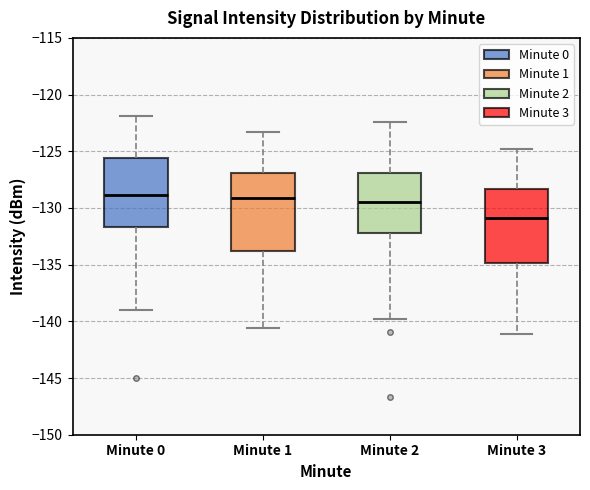

Reading left to right, read every box against the y-axis: the position of its median line, the range the box covers, and the ends of its whiskers. The values are not printed on the chart, so give them approximately, as read against the axis.

Minute 0: median -129.0, box -131.5 to -125.5, whiskers -139.0 to -122.0
Minute 1: median -129.0, box -134.0 to -127.0, whiskers -140.5 to -123.5
Minute 2: median -129.5, box -132.0 to -127.0, whiskers -140.0 to -122.5
Minute 3: median -131.0, box -135.0 to -128.5, whiskers -141.0 to -125.0